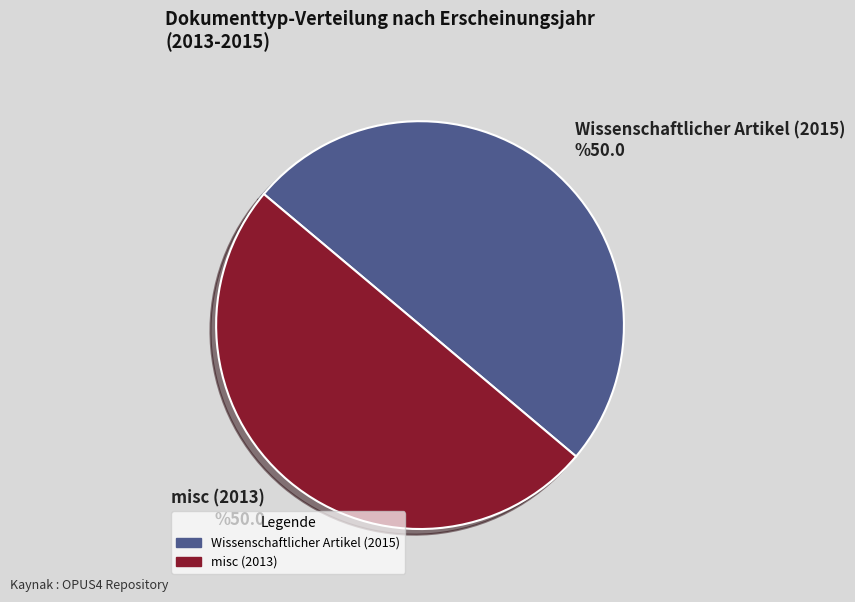

How many segments does this pie chart have?

2